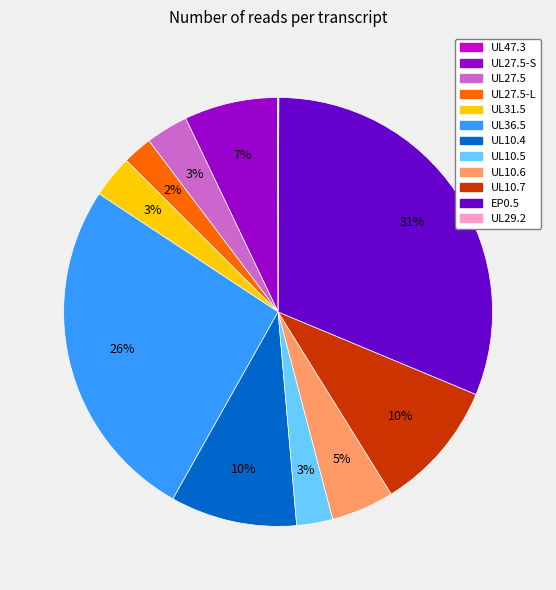

To the nearest percent, what percentage of the pie is UL10.4?

10%